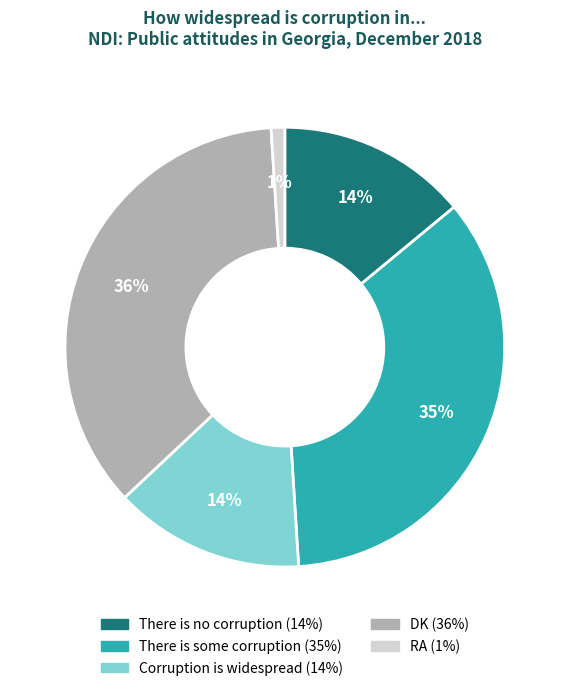

Count the number of slices in the pie.

5